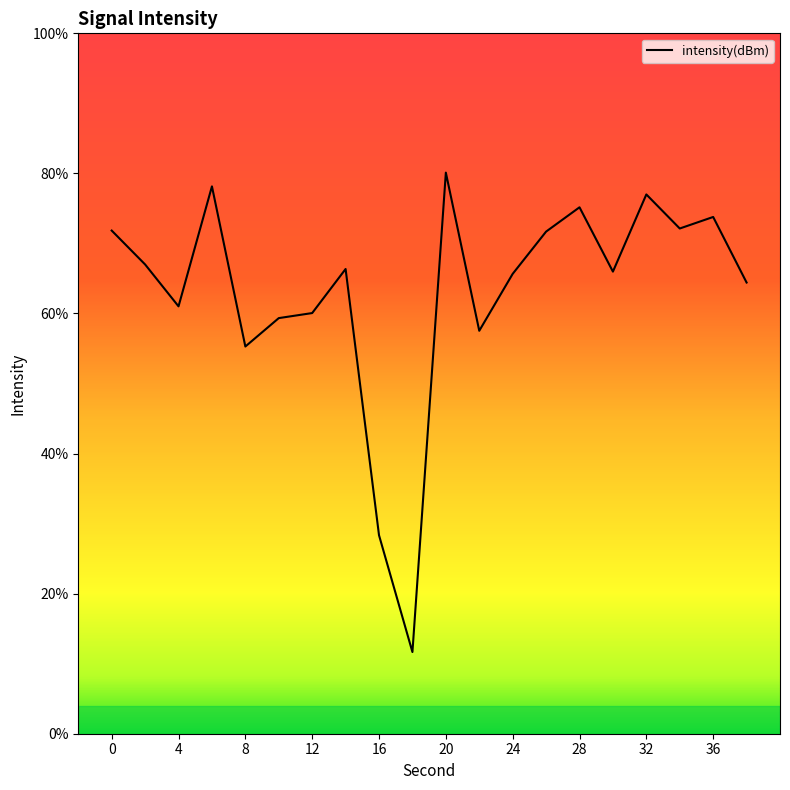

At which category does the chart reach its minimum across all series?

18